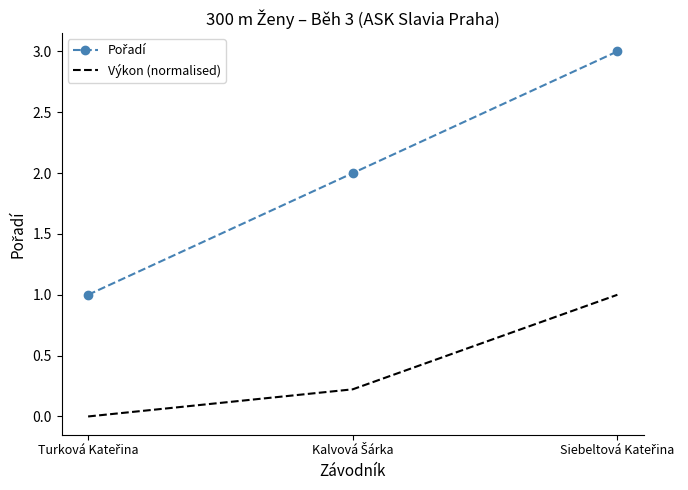

What is the difference between the maximum and second lowest values in the Výkon (normalised) series?

0.8